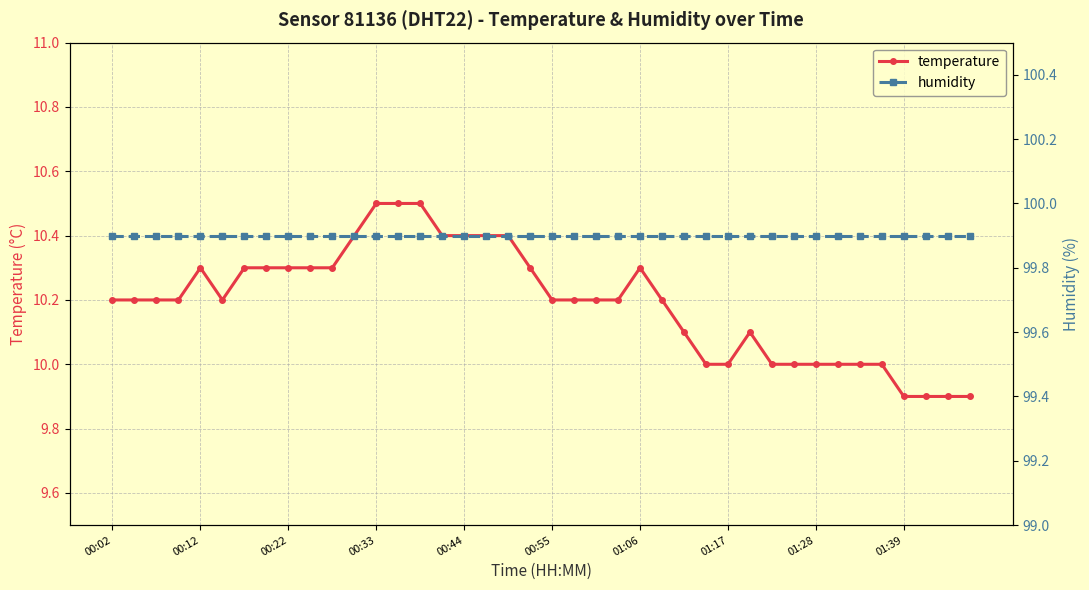

The humidity series shows 99.9 at 26. True or false?

True